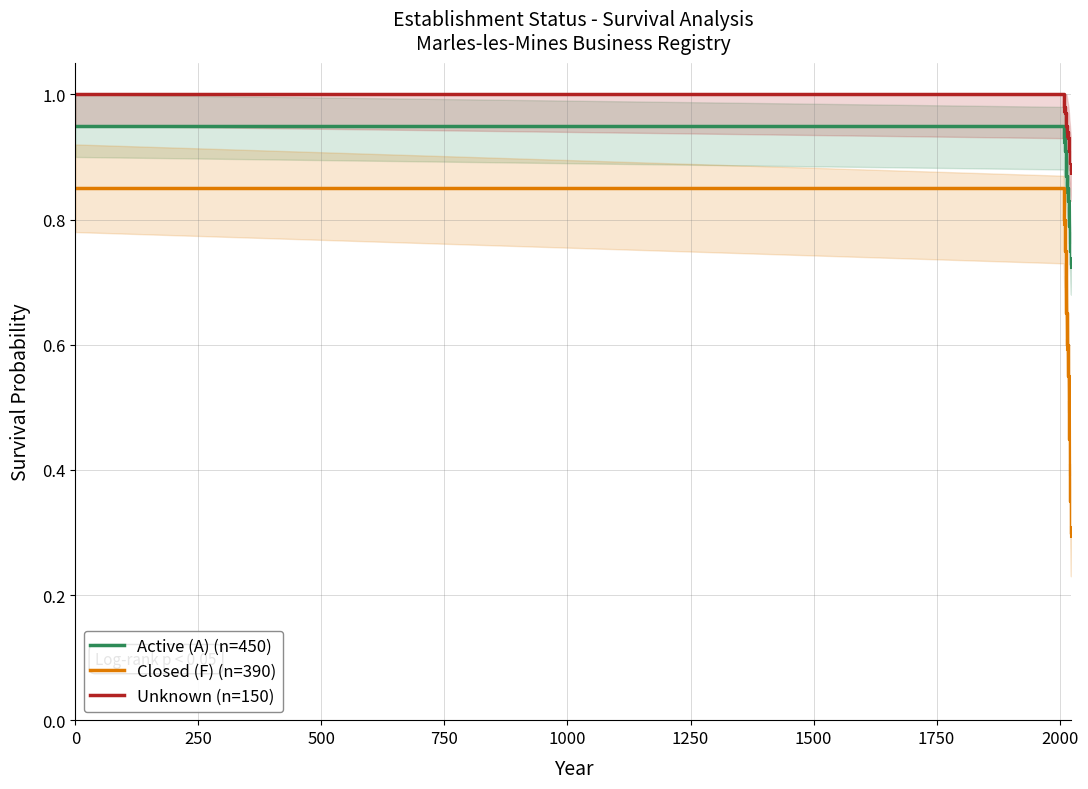

True or false: Active (A) (n=450) and Closed (F) (n=390) intersect in this chart.

False